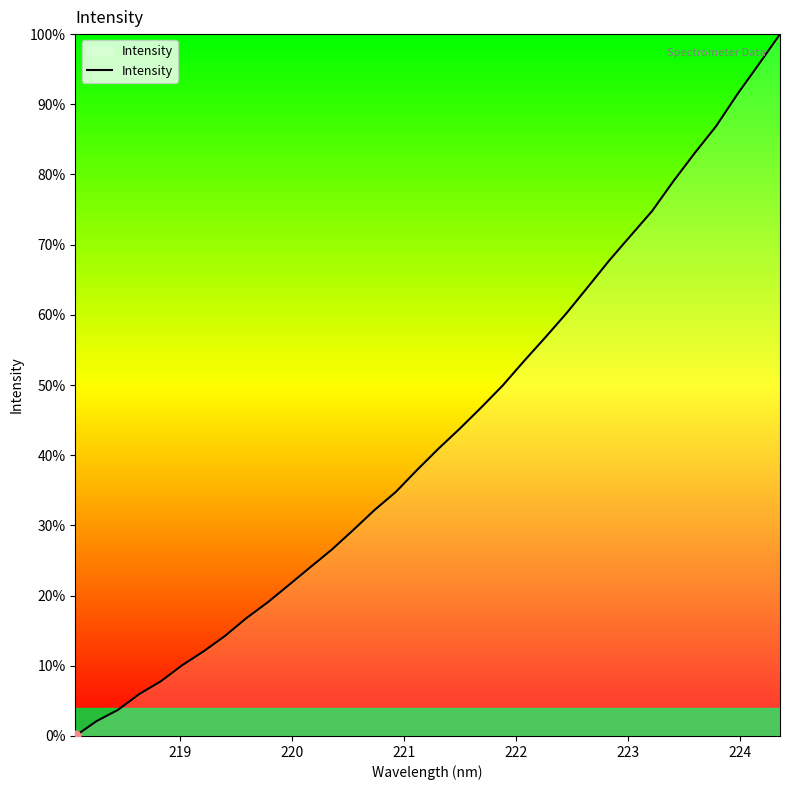

Does the chart have visible grid lines?

No